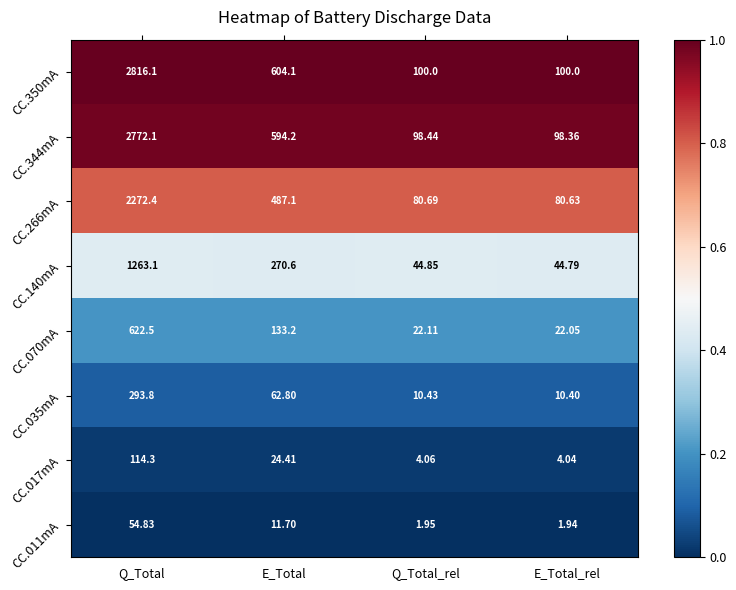

At which category is the sum across all series the highest?

Q_Total